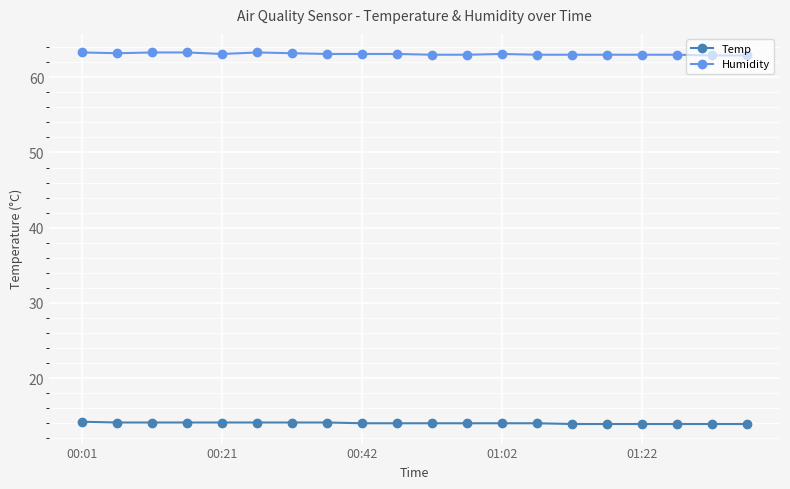

What is the value of the Temp point at the 2nd from the left?

14.1